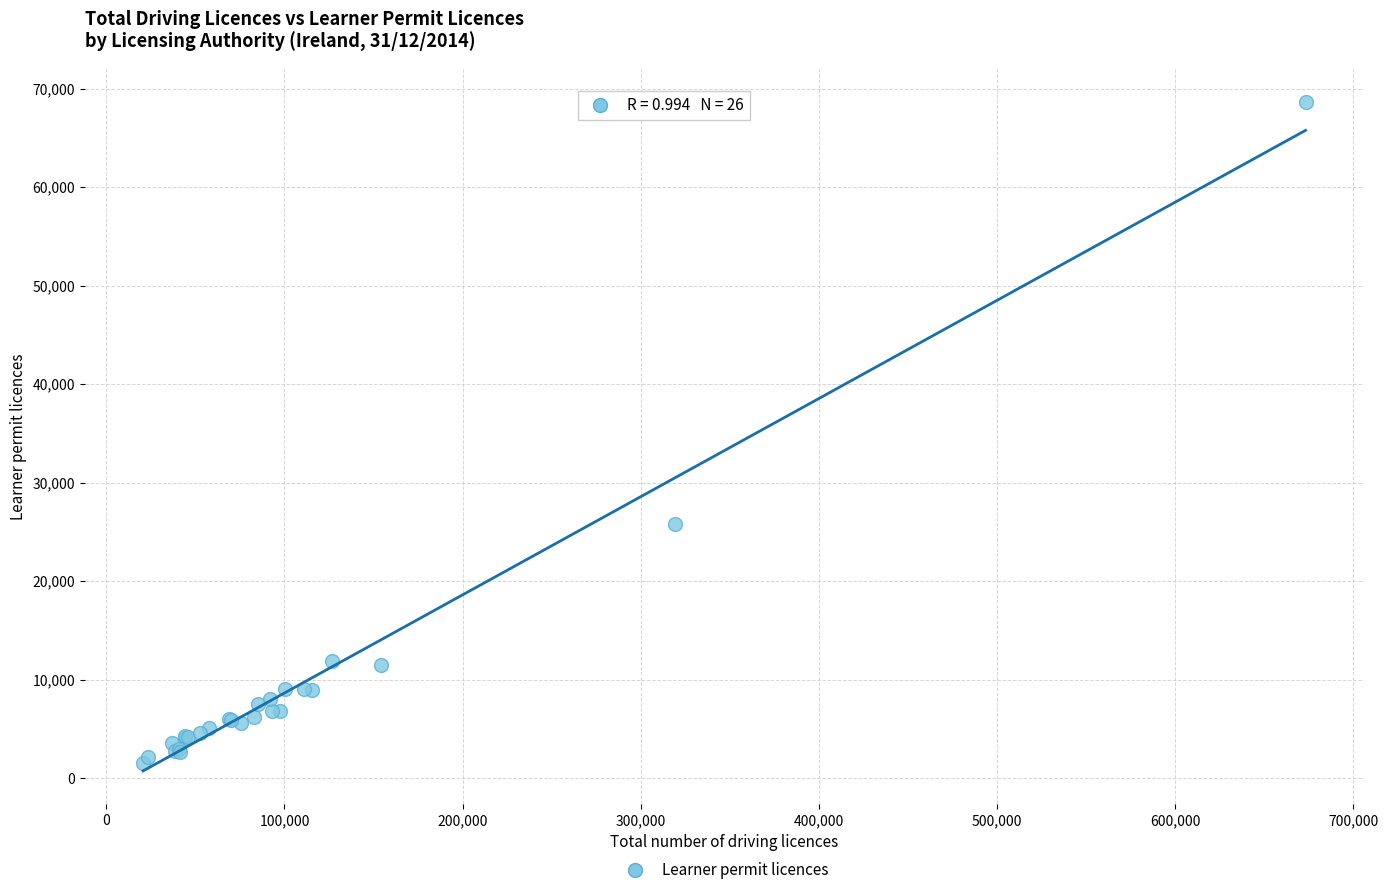

What Y value in the scatter plot is closest to 35061?

25839